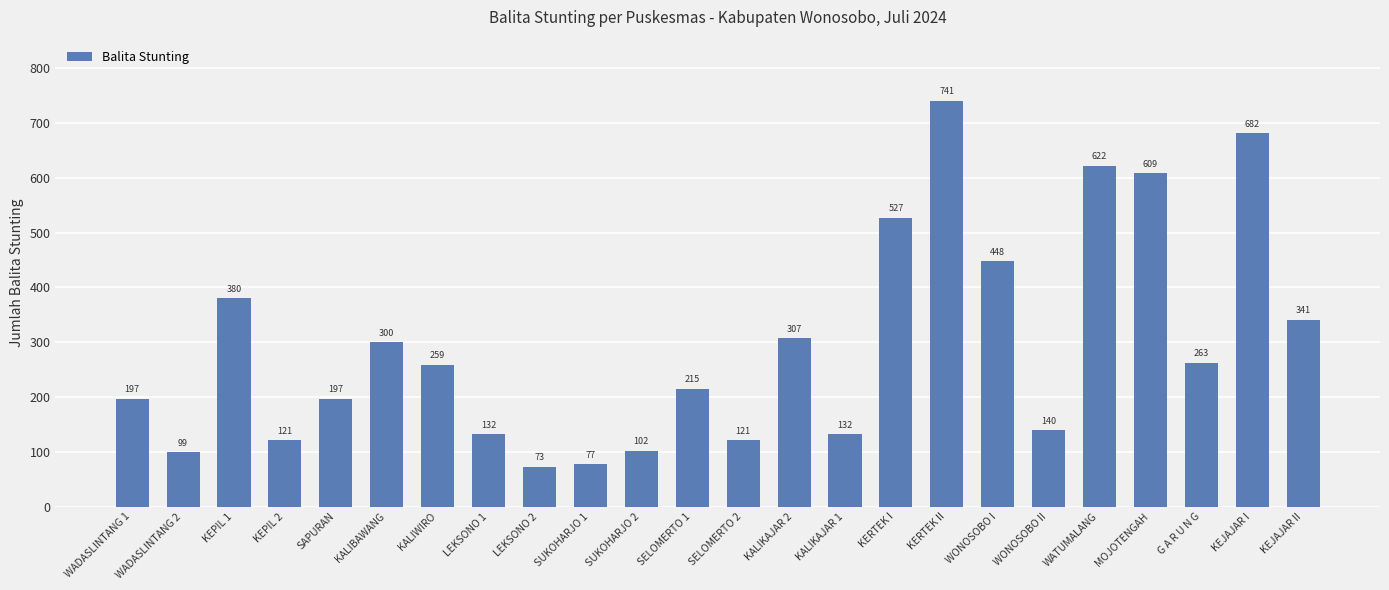

What is the minimum value shown in the chart?

73